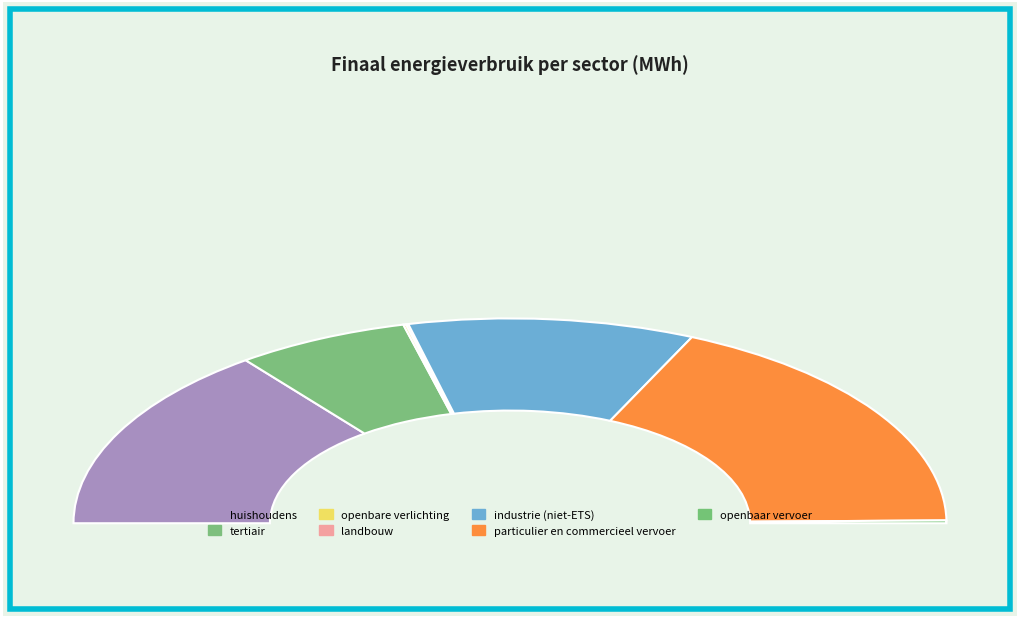

How many slices are in this pie chart?

7